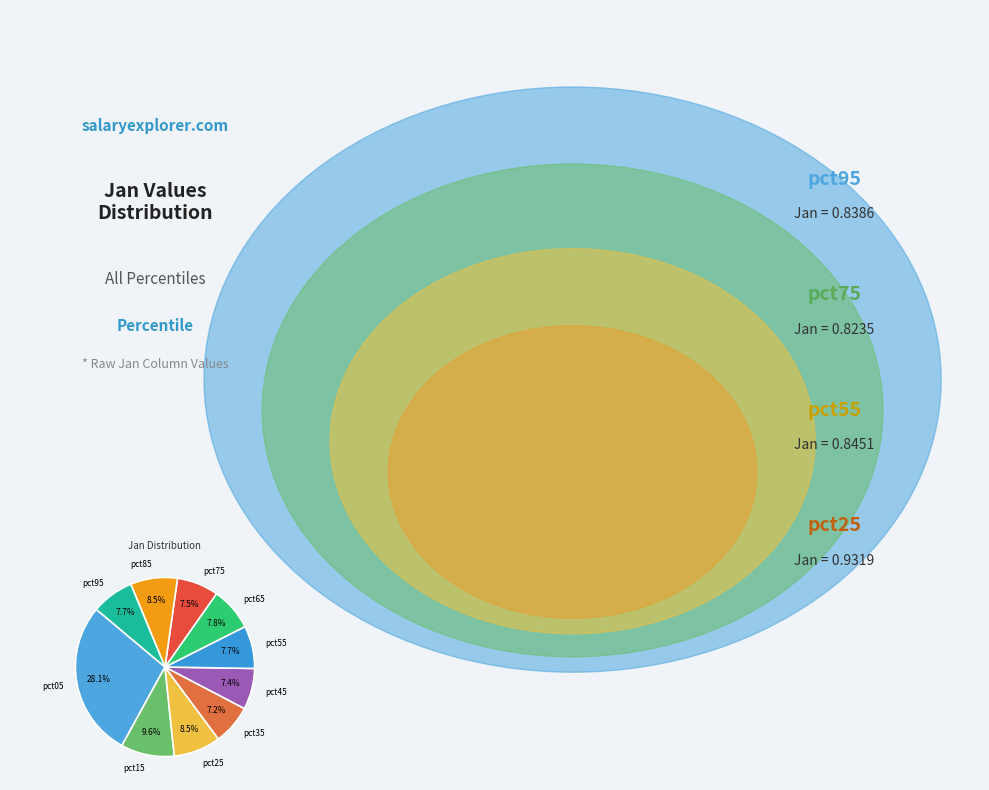

To the nearest percent, what is the combined percentage of pct85 and pct65?

16%